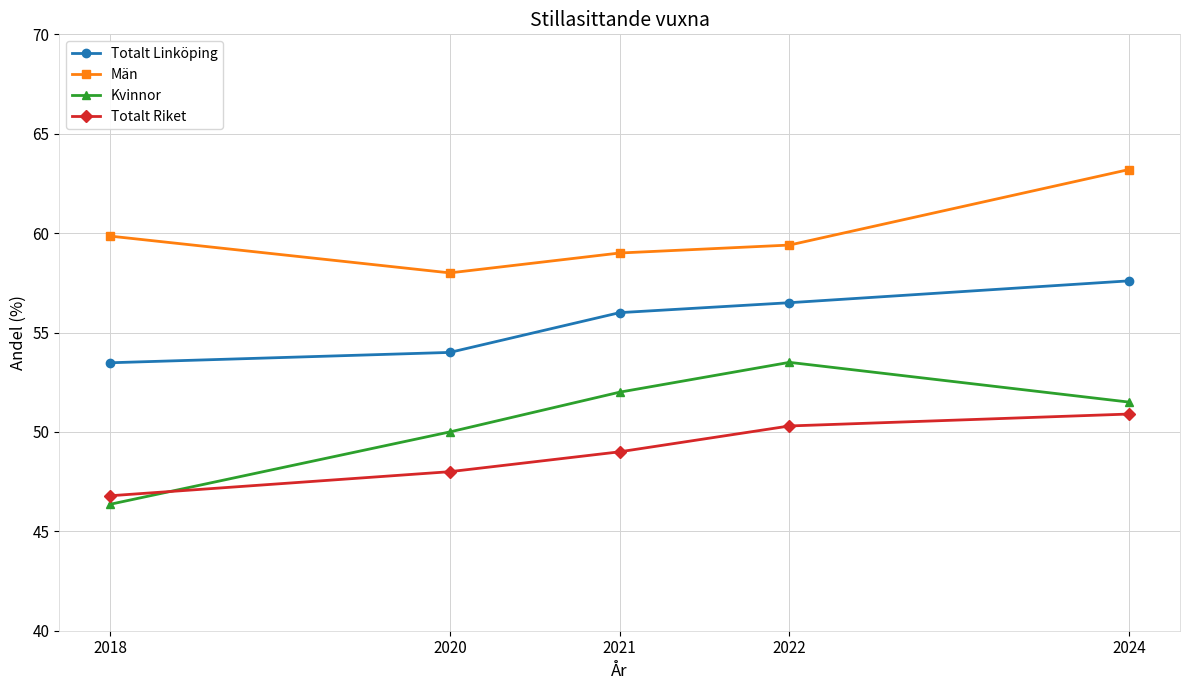

At which category does the chart reach its peak across all series?

2024